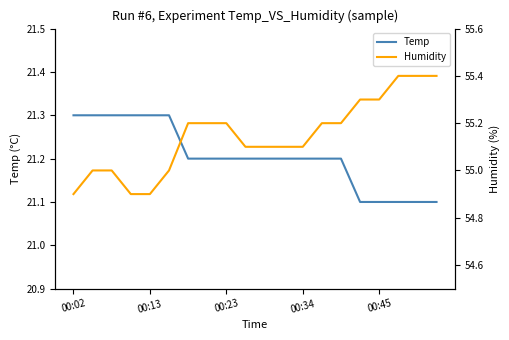

Which series changed the most between 11 and 16?

Humidity